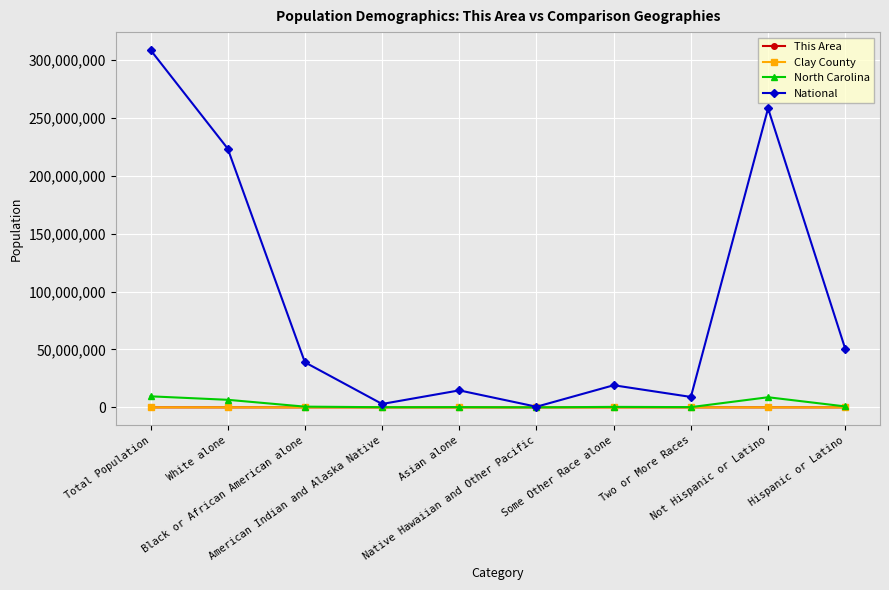

The value of This Area at Total Population is 1513. True or false?

True